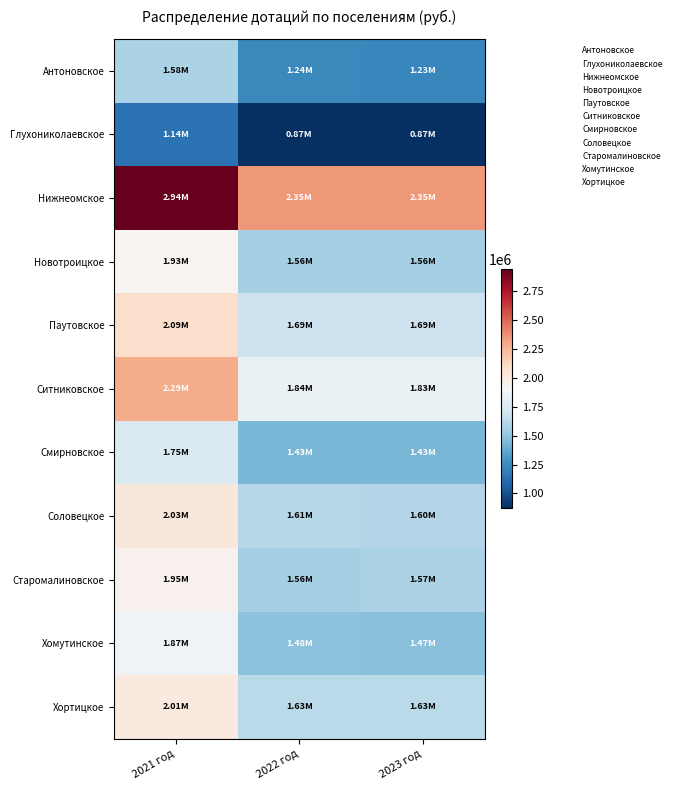

What is the total value across all series at 2022 год?

17260876